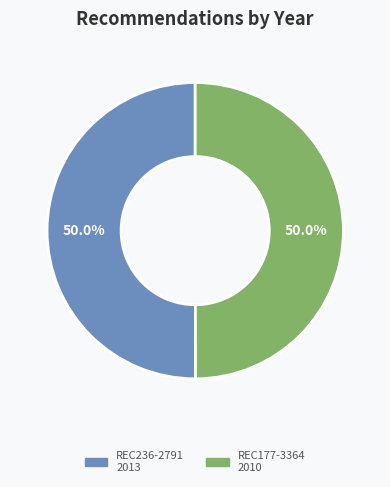

What is the ratio of the value at REC236-2791 to the value at REC177-3364?

1.0